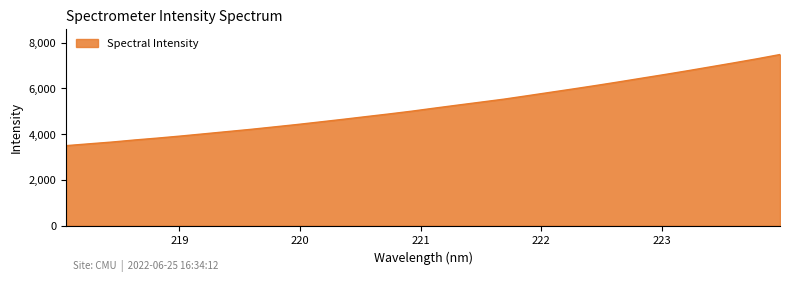

What is the difference between the maximum and minimum values?

3983.1